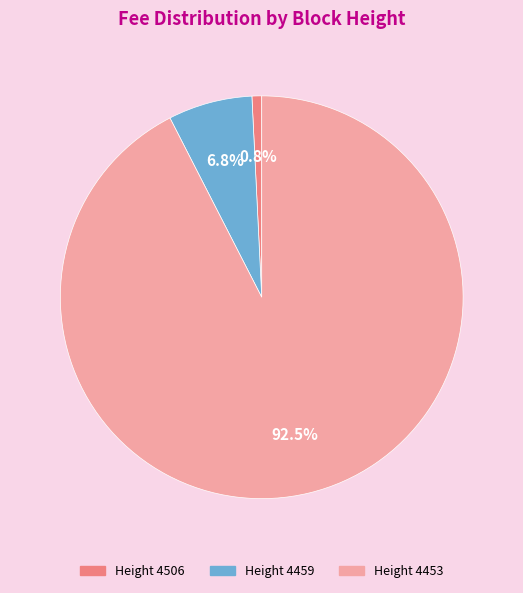

Which category accounts for the majority?

Height 4453